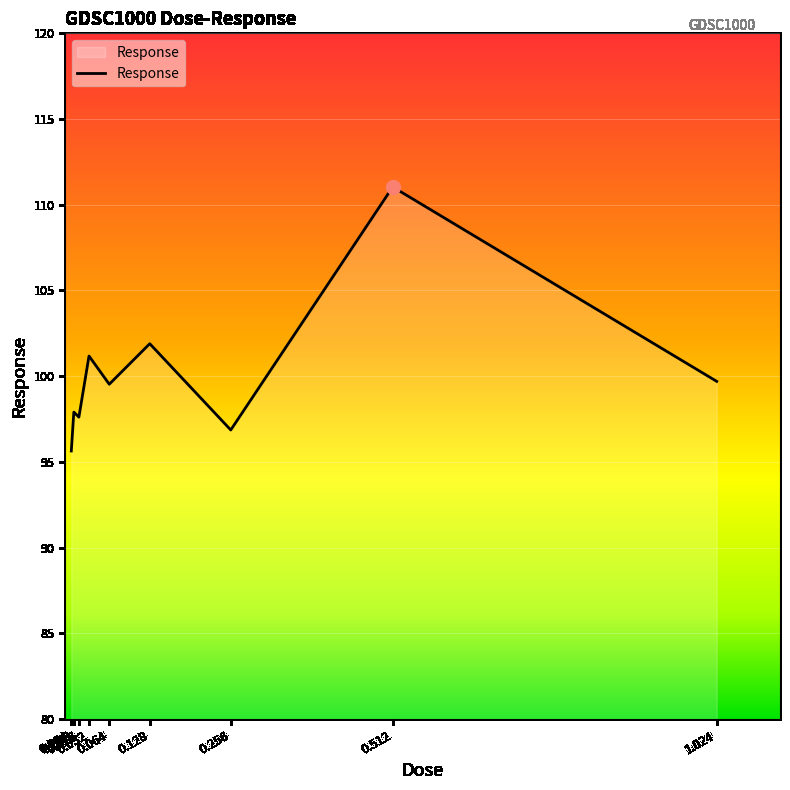

What is the smallest value displayed?

95.6